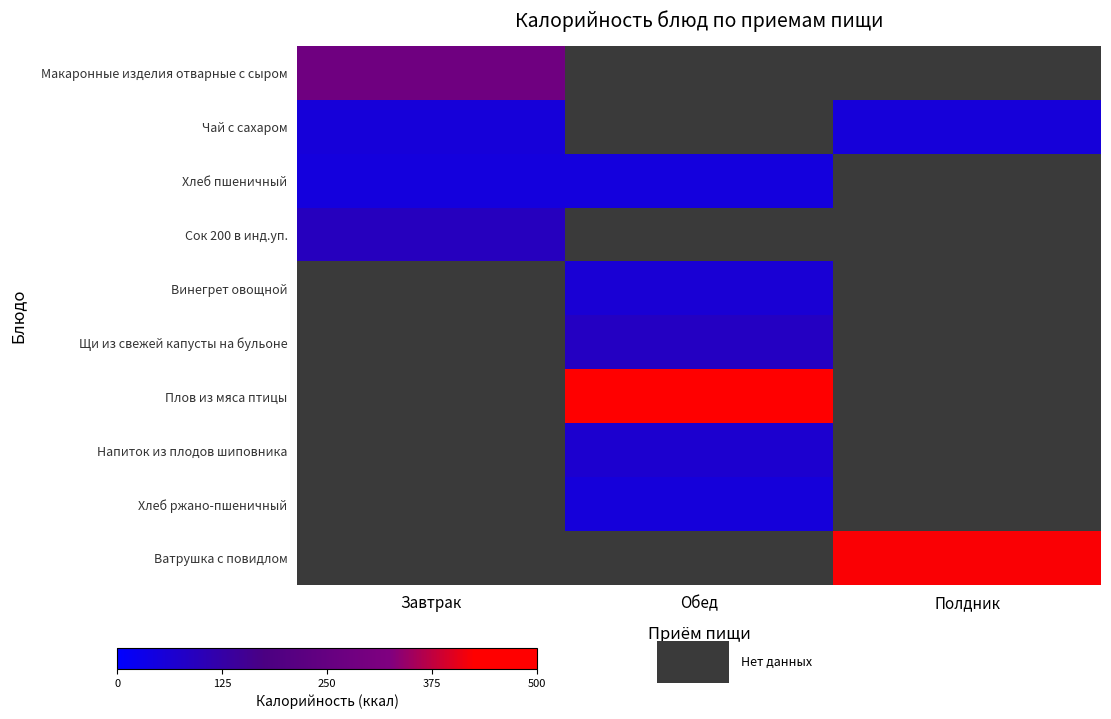

True or false: Плов из мяса птицы has a value of 1.3 at Завтрак.

False